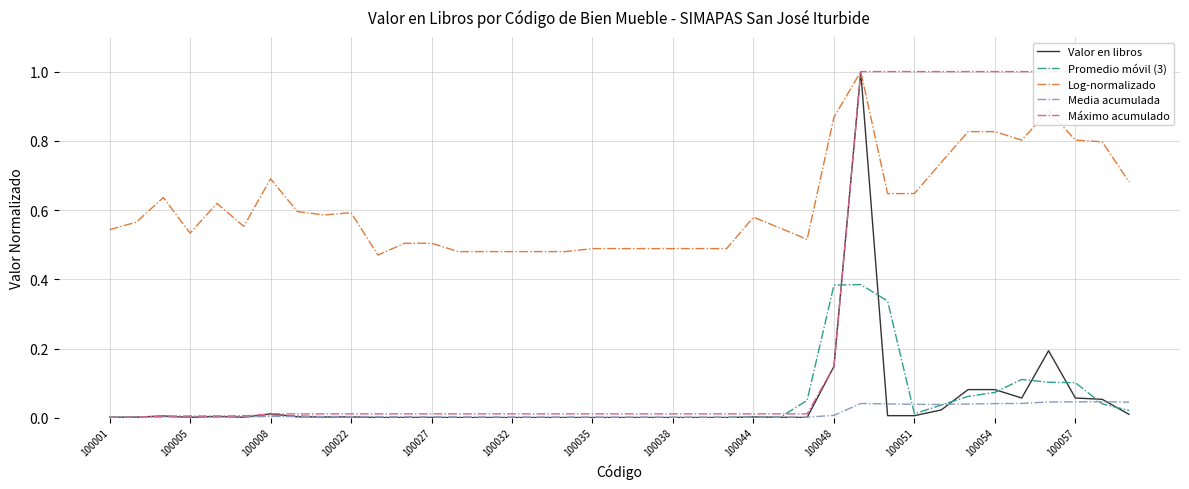

Which series has the largest range (max minus min)?

Valor en libros